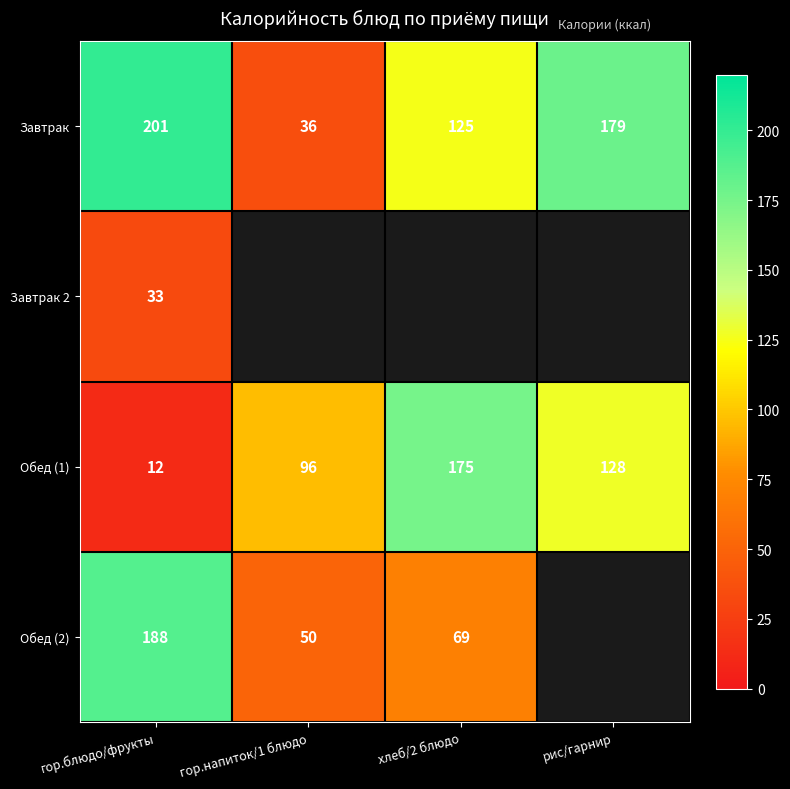

What is the lowest value of the Обед (1) series?

12